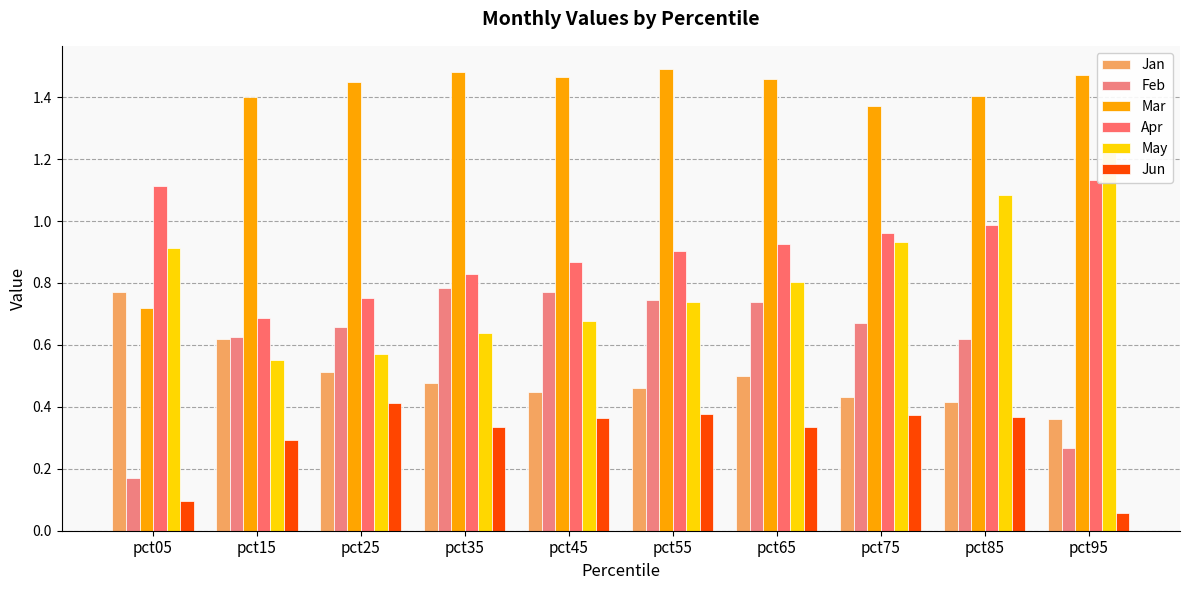

Between pct25 and pct95, which series saw the biggest shift?

May